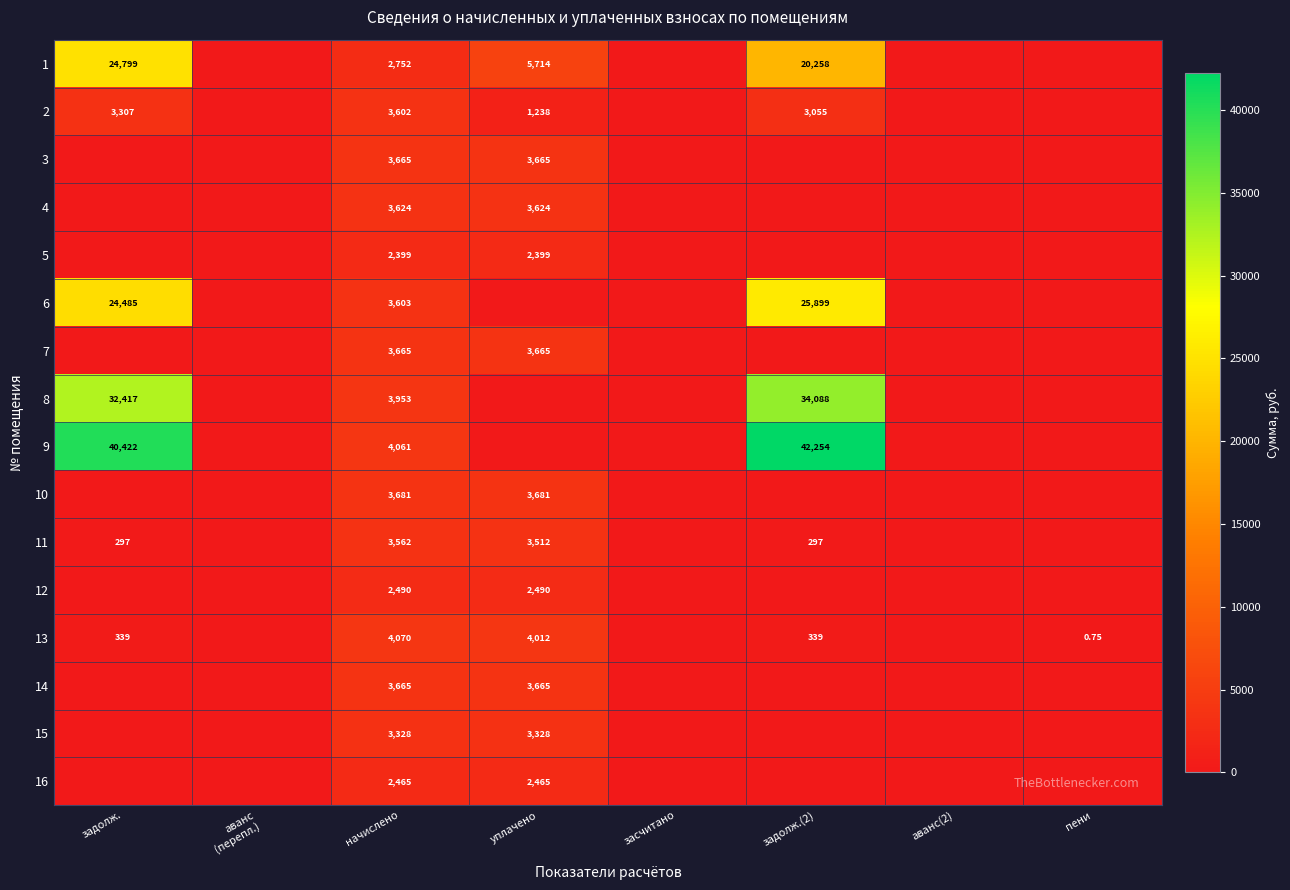

The 15 series shows 0.0 at аванс (перепл.). True or false?

True